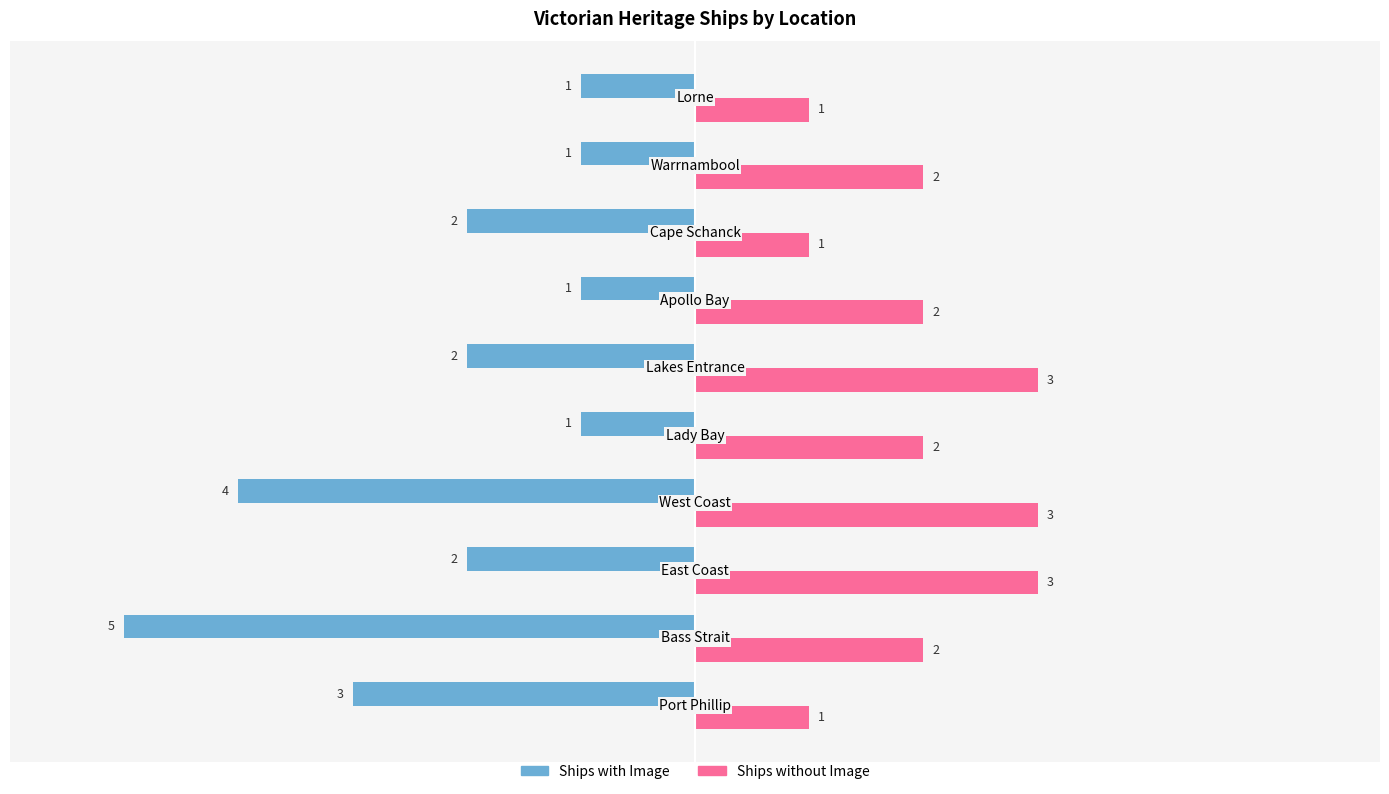

What is the maximum value shown in the chart?

3